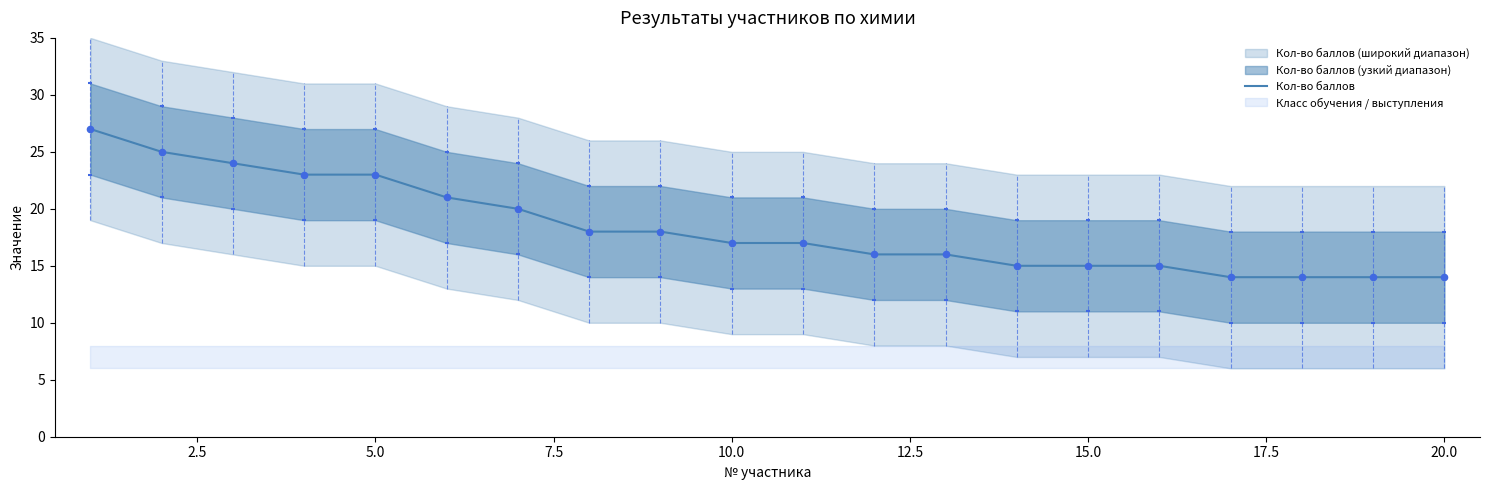

The value of Кол-во баллов at 15.0 is 21. True or false?

False